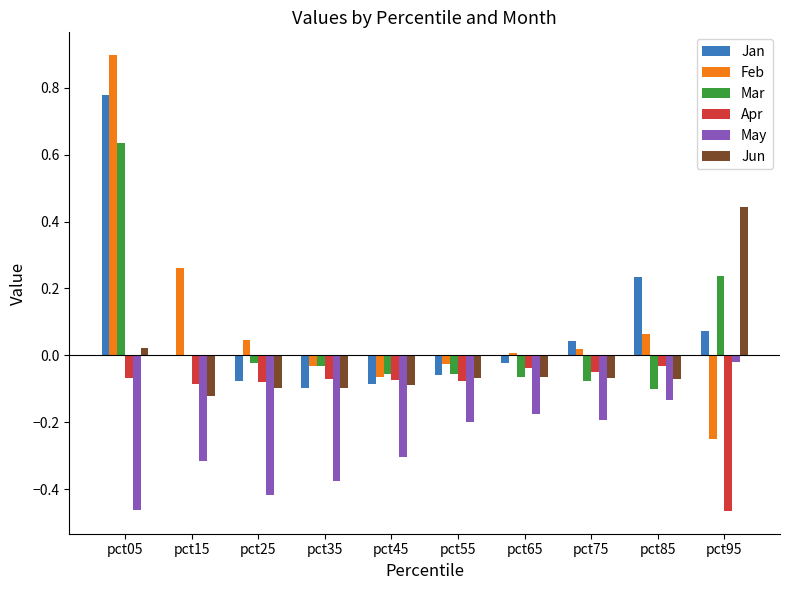

The value of Feb at pct35 is -0.0. True or false?

True